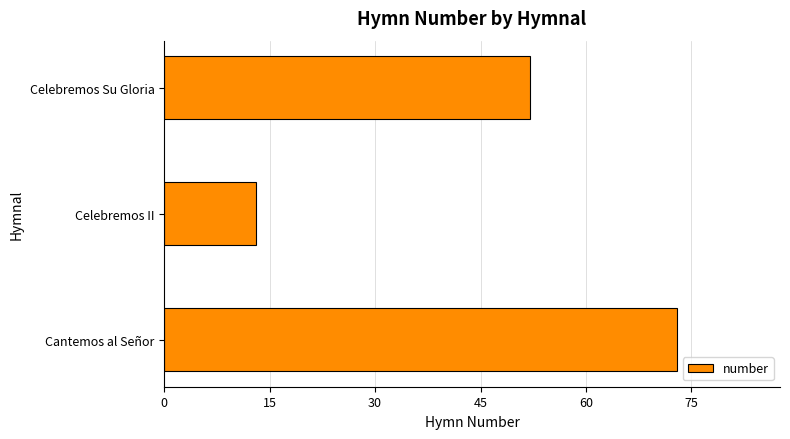

Where is the data nearest to the value 43?

Celebremos Su Gloria